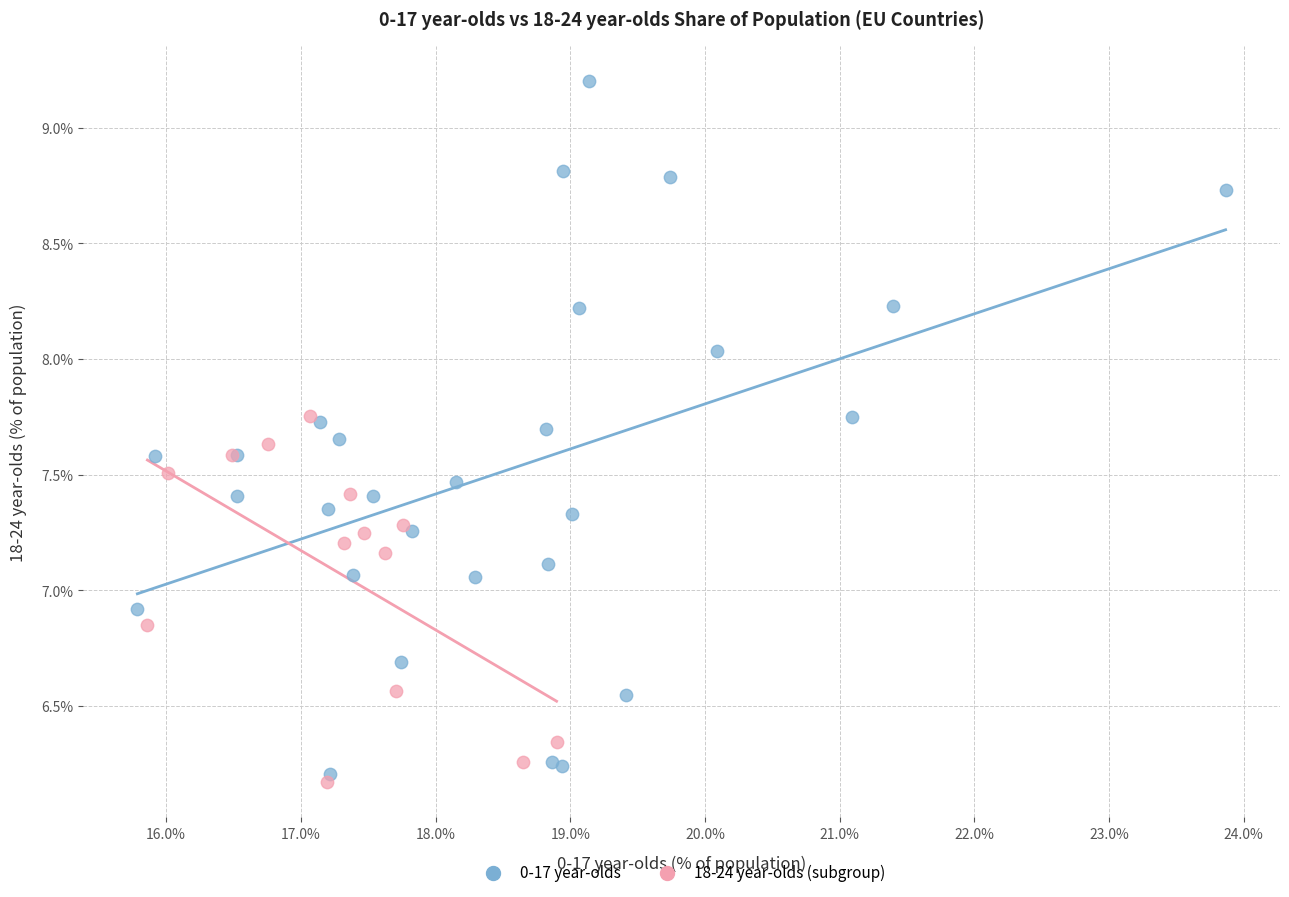

Which series contains the highest Y value?

0-17 year-olds